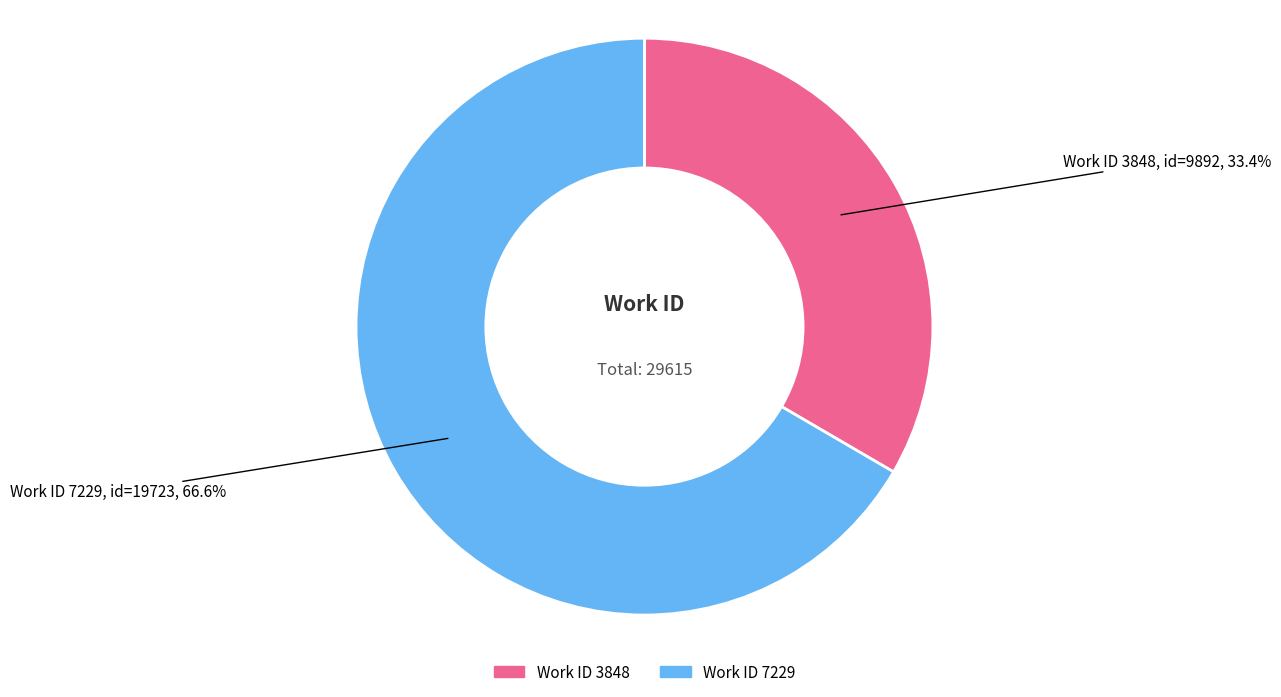

Does any single category account for the majority?

Yes